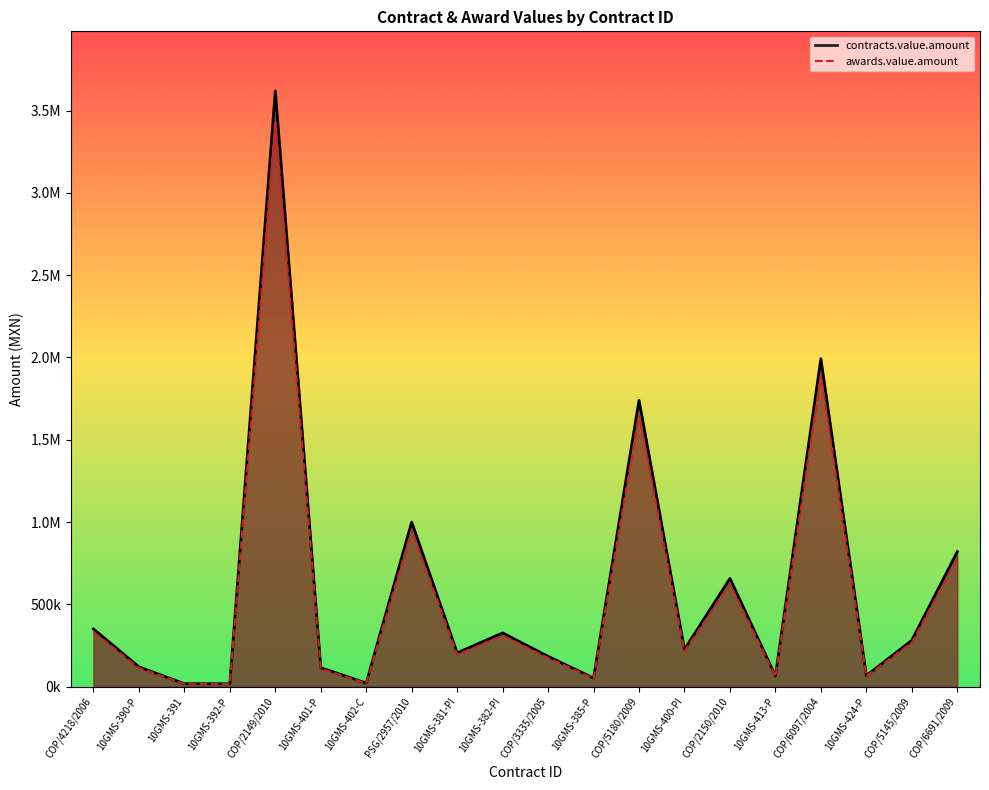

What are all the series names shown in the legend?

contracts.value.amount, awards.value.amount